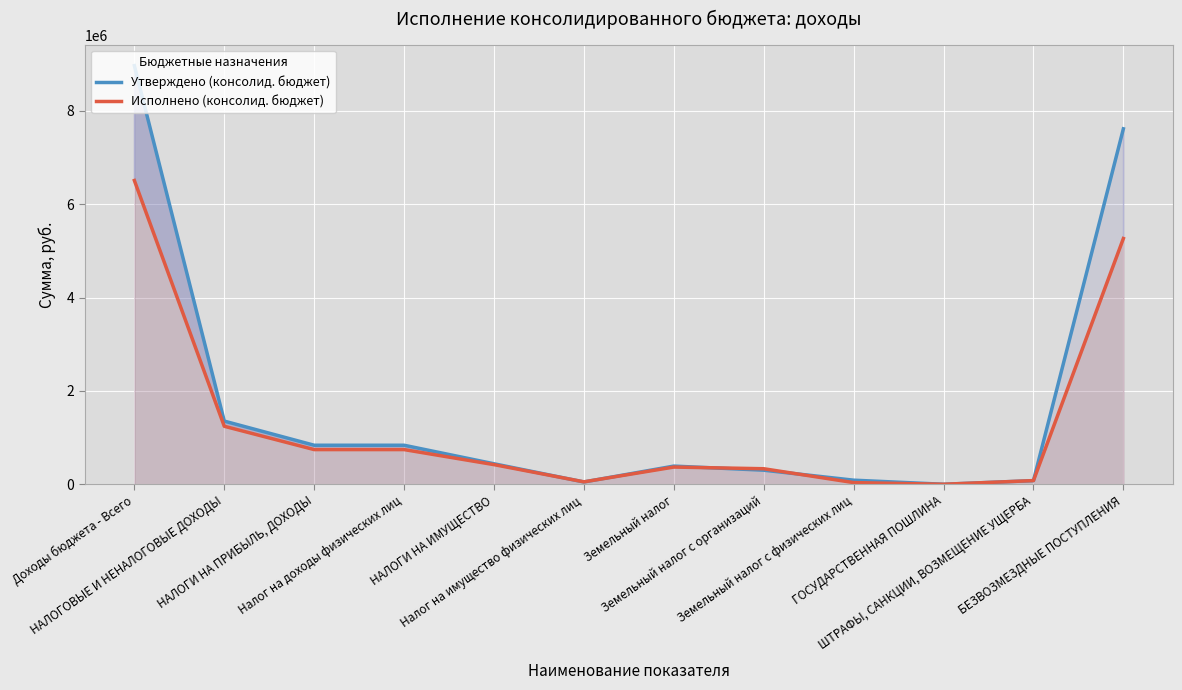

True or false: Утверждено (консолид. бюджет) has a value of 439280.0 at НАЛОГИ НА ИМУЩЕСТВО.

True